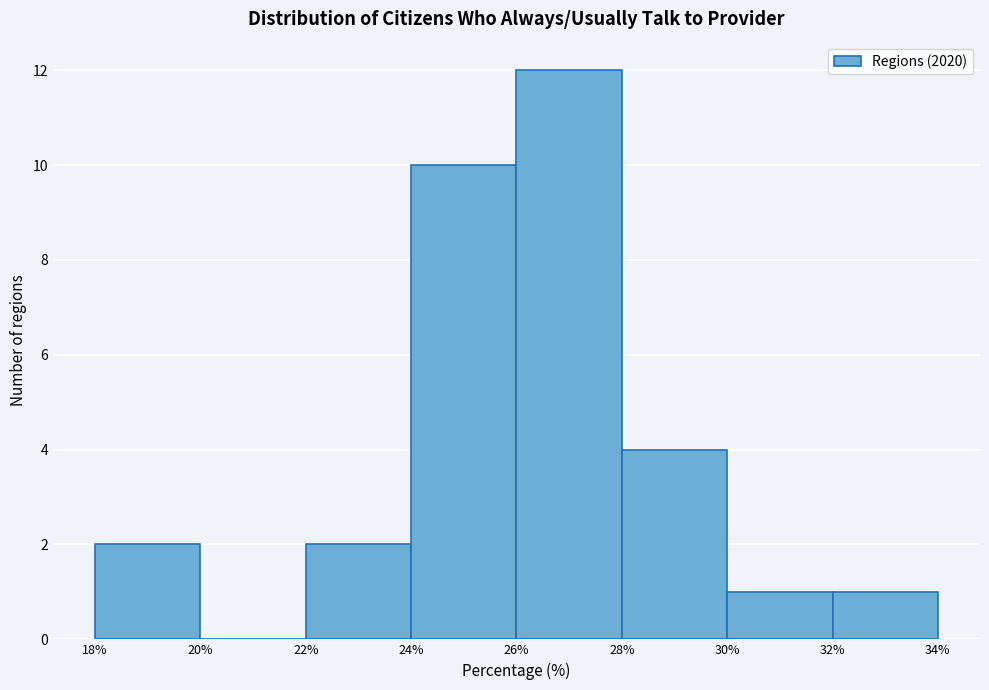

Reading left to right, transcribe this chart: for each bar, give the range it covers on the x-axis and its height. The values are not printed on the chart, so give them approximately, as read against the axis.

18% to 20%: 2
20% to 22%: 0
22% to 24%: 2
24% to 26%: 10
26% to 28%: 12
28% to 30%: 4
30% to 32%: 1
32% to 34%: 1